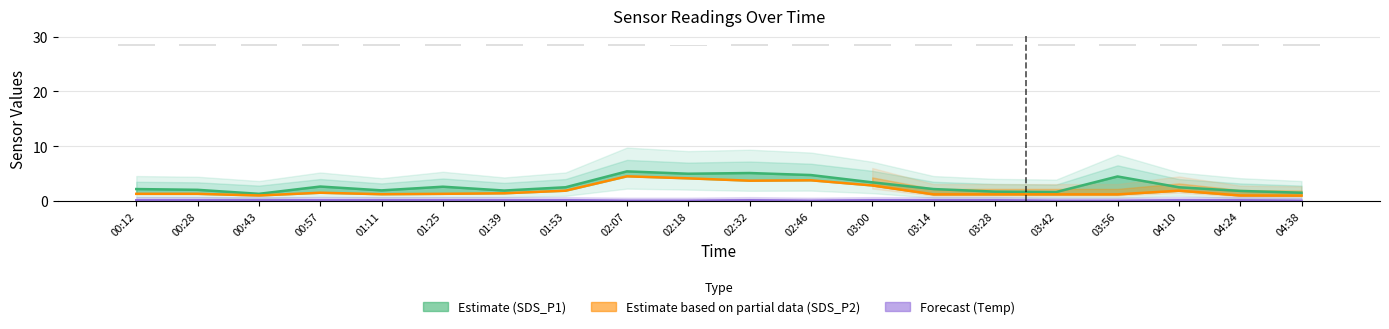

What is the average value of the SDS_P1 (Estimate) series?

2.8